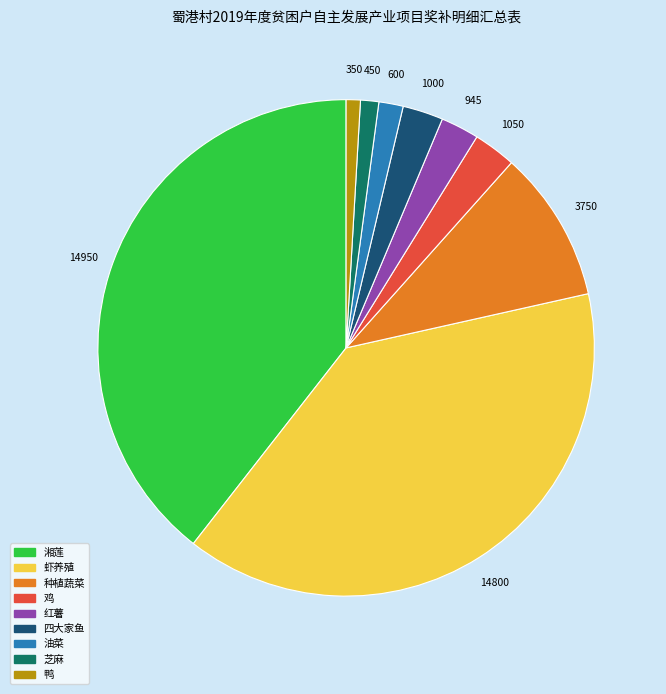

Does any single category account for the majority?

No